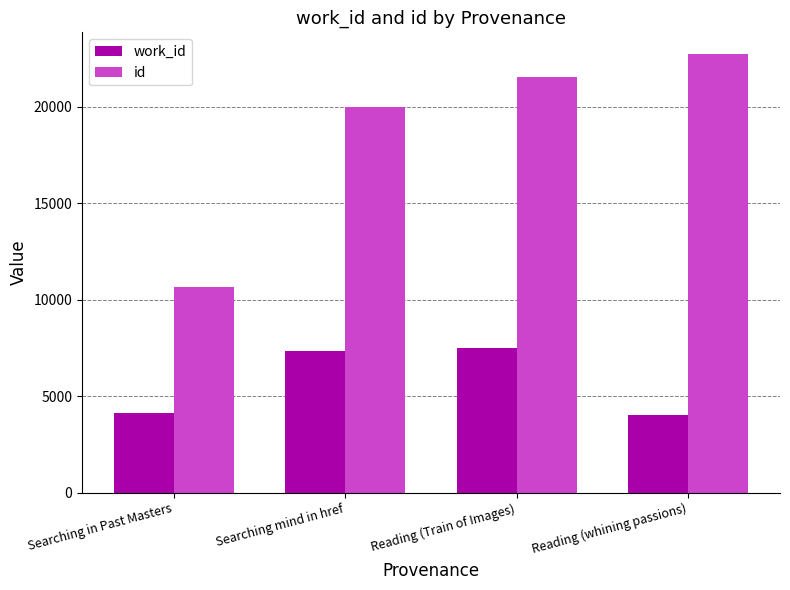

What is the label of the 3rd bar from the left?

Reading (Train of Images)